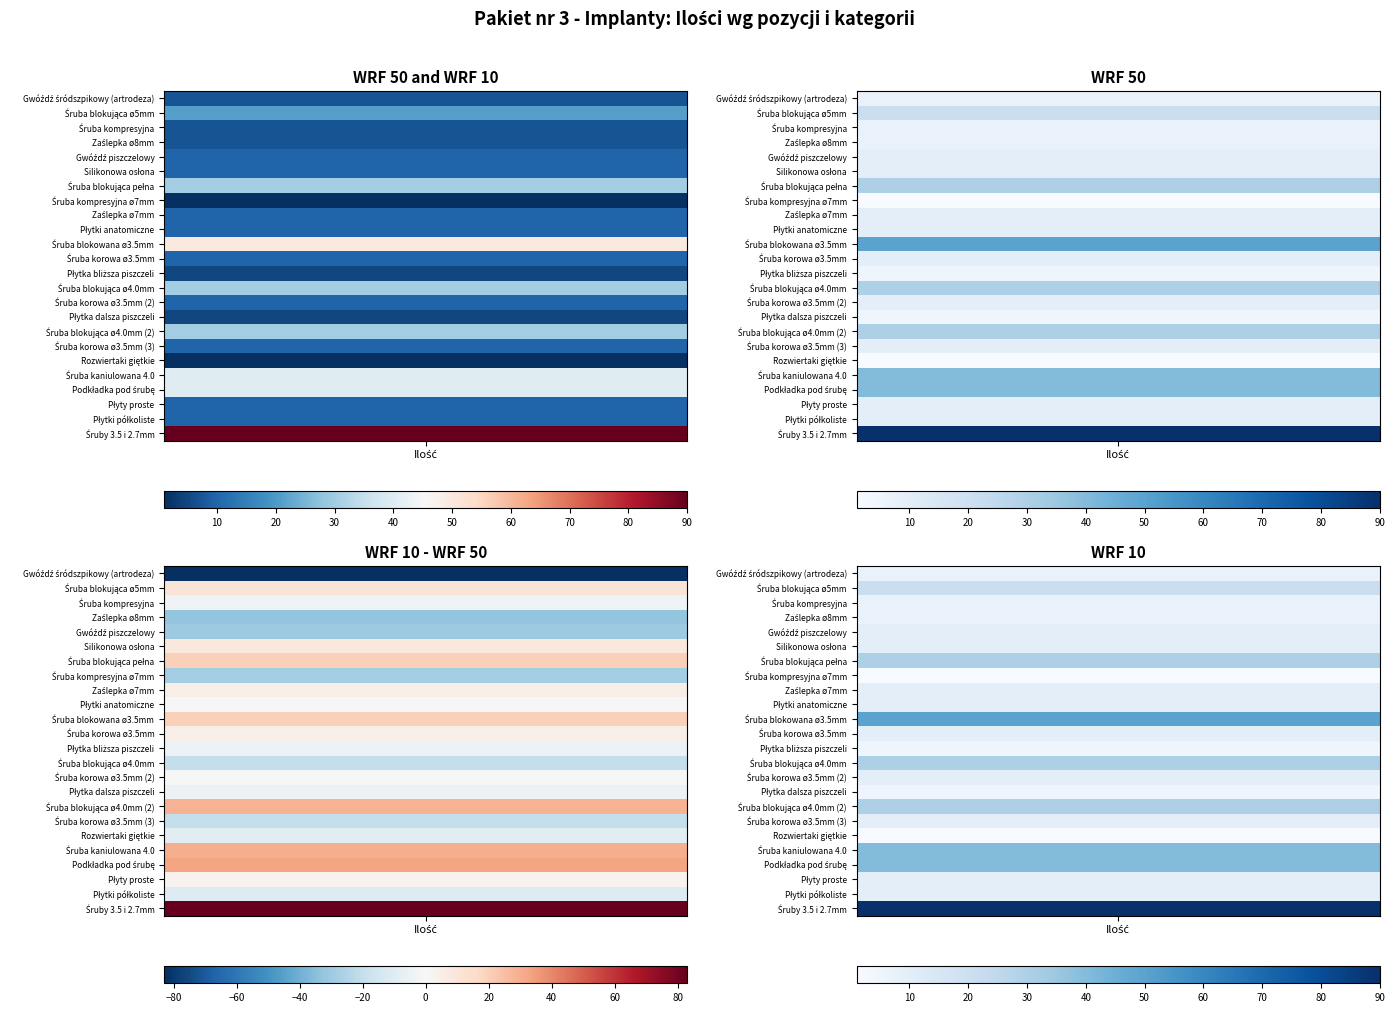

Read the 1 value at 0.

7